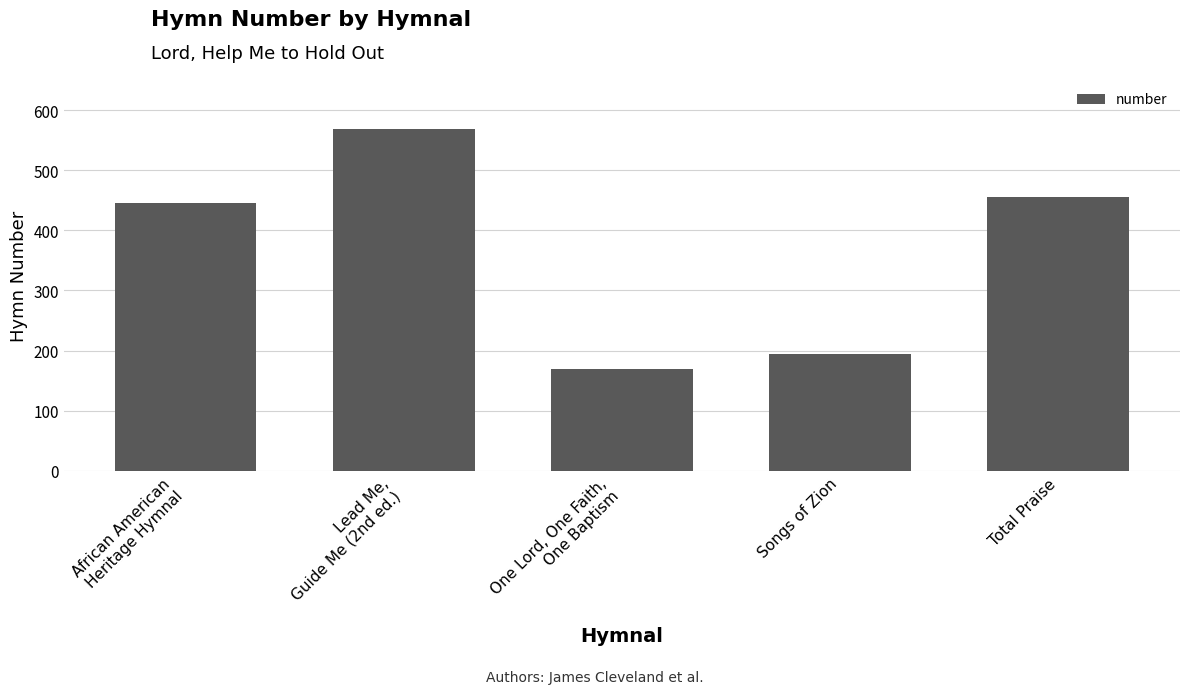

The chart shows a value of 164 at African American
Heritage Hymnal. True or false?

False